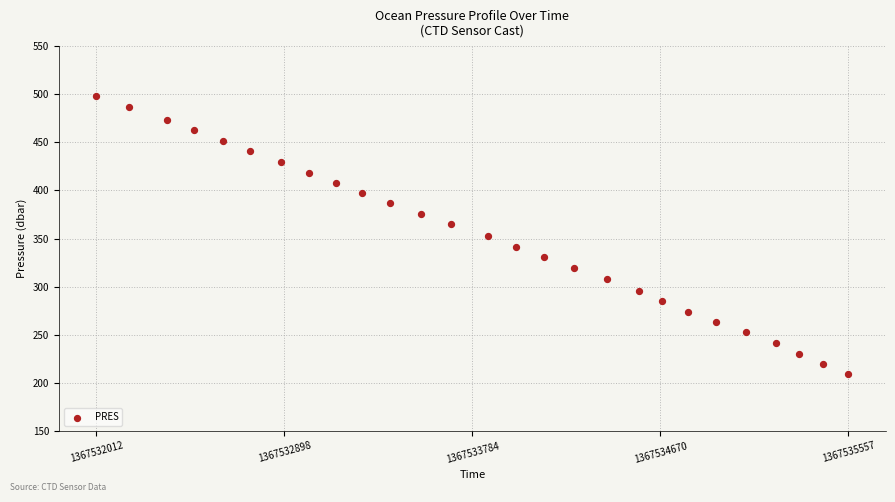

What is the range of X values (max minus min)?

3545.0